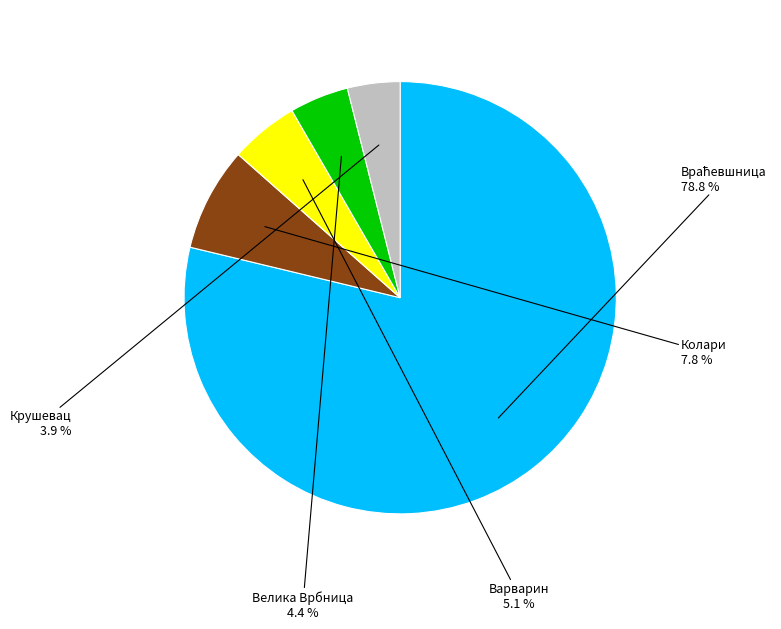

To the nearest percent, what is the combined percentage of Крушевац and Варварин?

9%